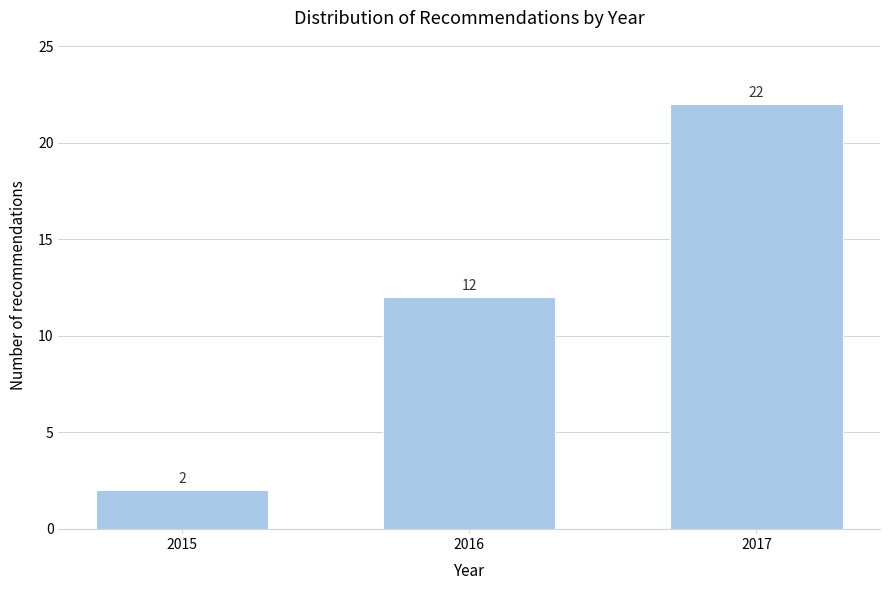

Reading left to right, transcribe all the data shown in this chart.

2	12	22